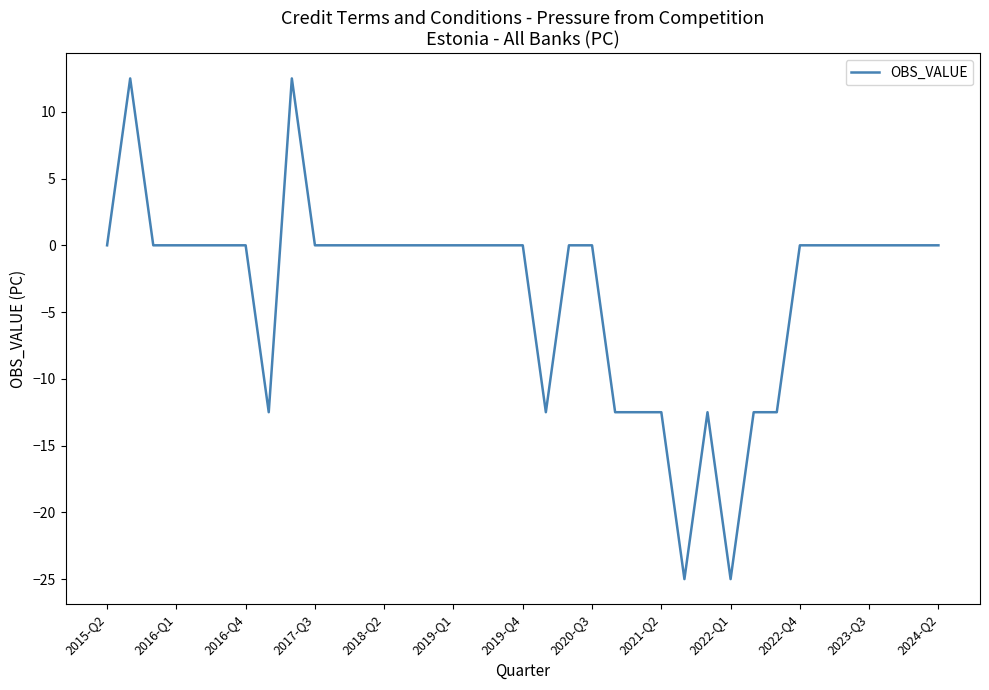

What is the smallest value displayed?

-25.0